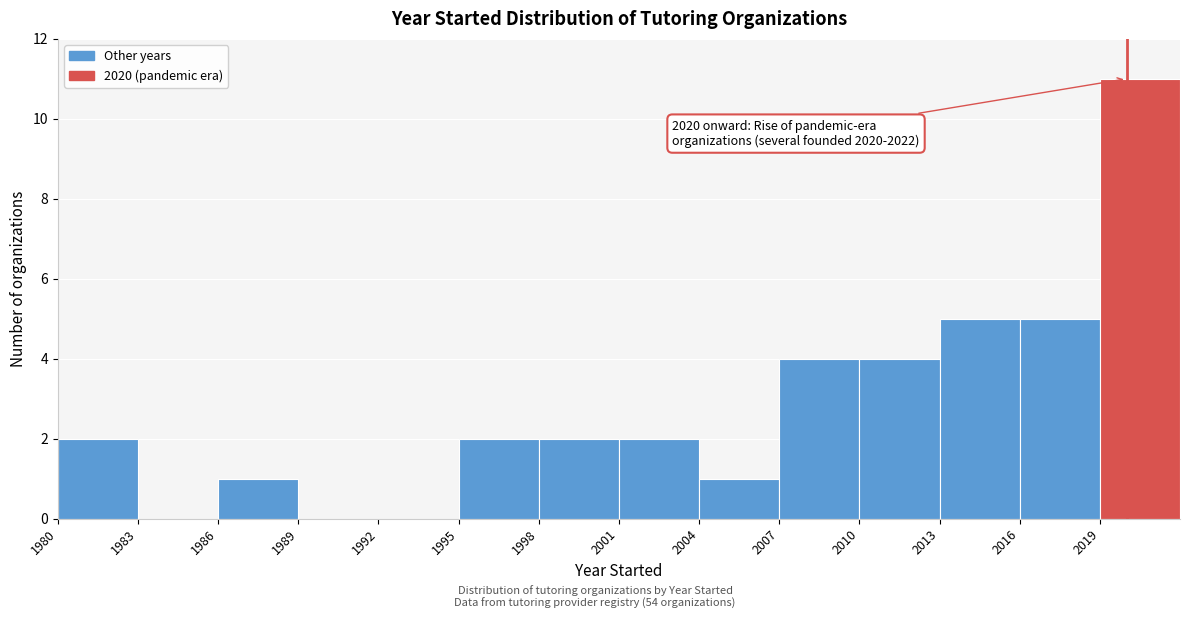

Which range on the x-axis has the tallest bar?

2019 to 2022